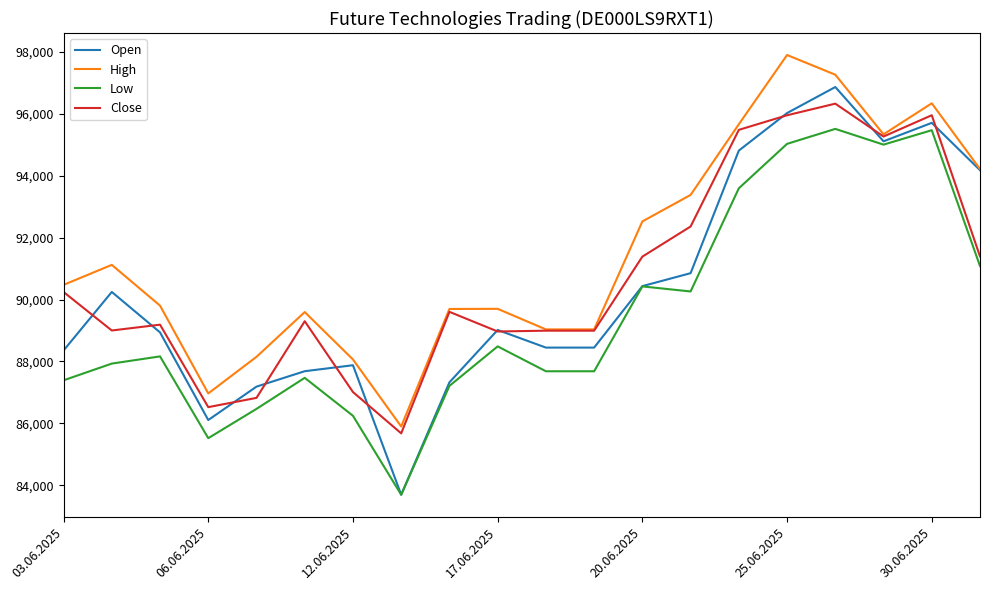

What is the minimum value shown in the chart?

83699